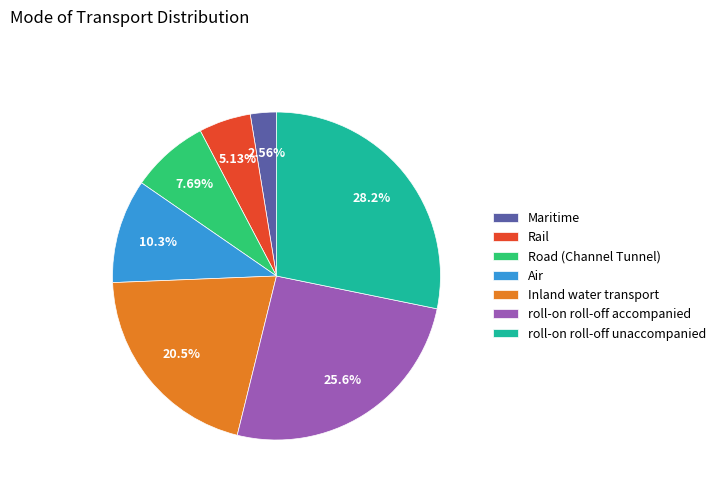

How many slices are in this pie chart?

7